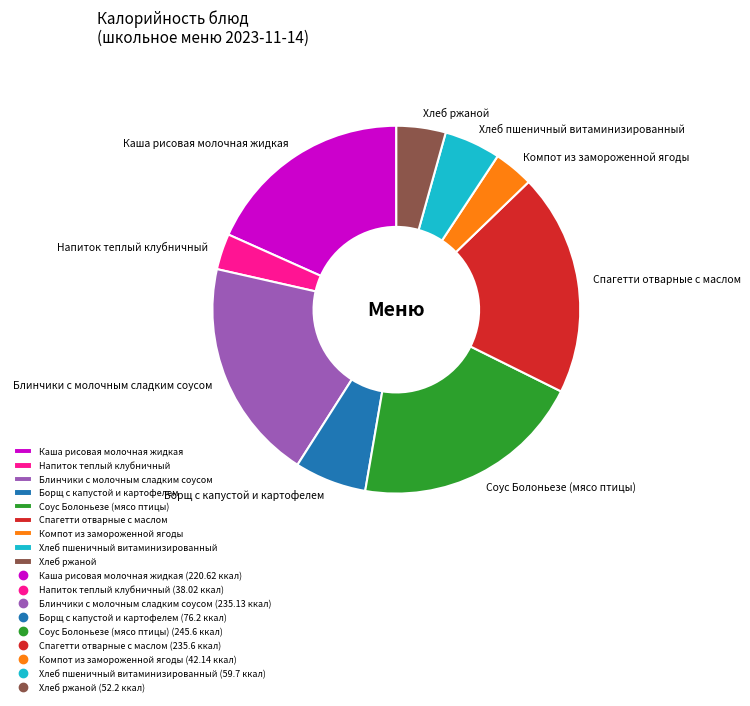

Is it true that Борщ с капустой и картофелем is 1% of the pie?

False